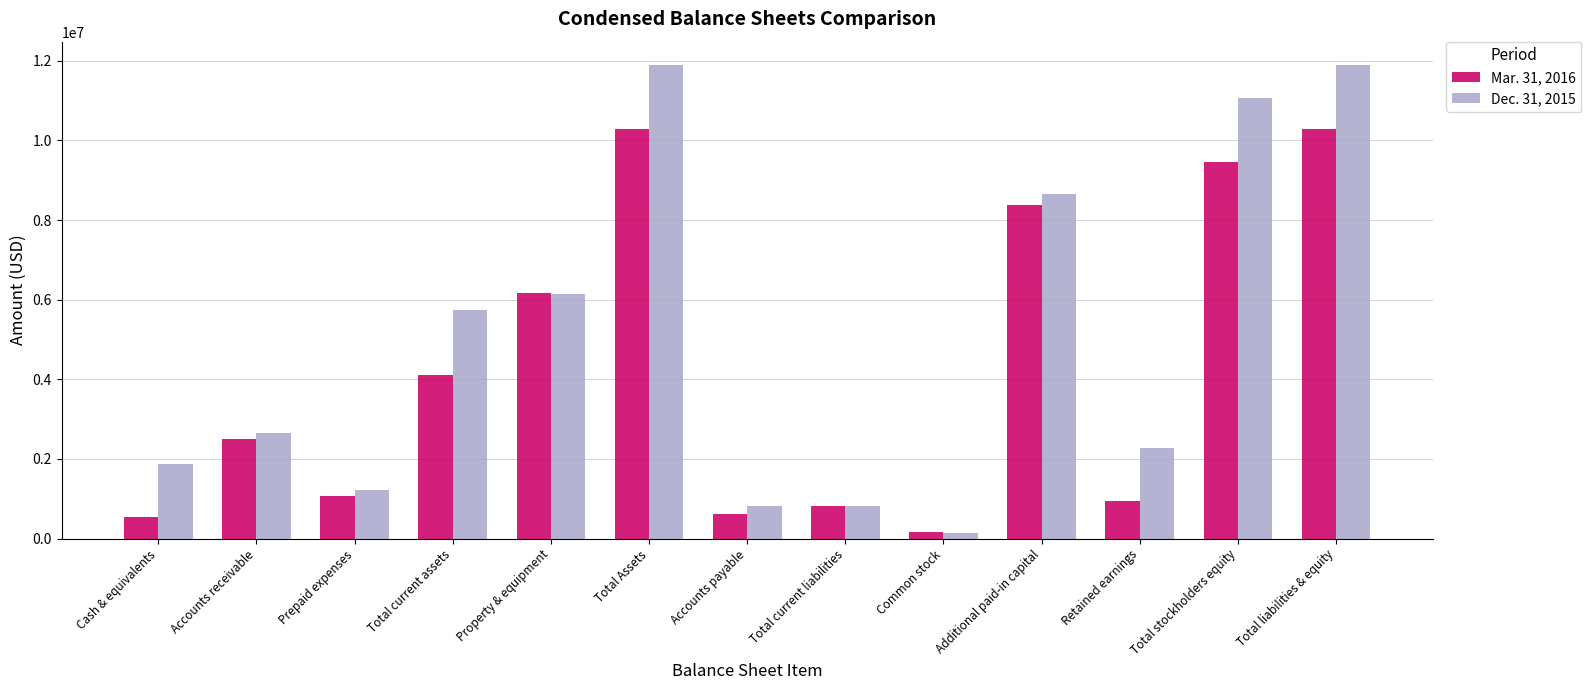

The Dec. 31, 2015 series shows 136000 at Common stock. True or false?

True